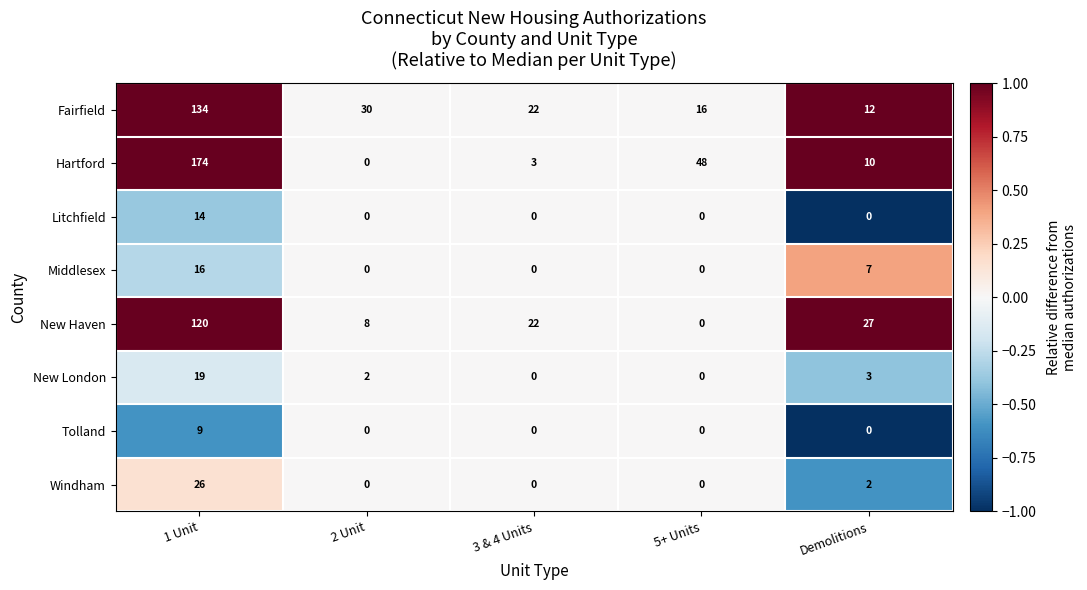

True or false: Litchfield has a value of 0 at Demolitions.

True